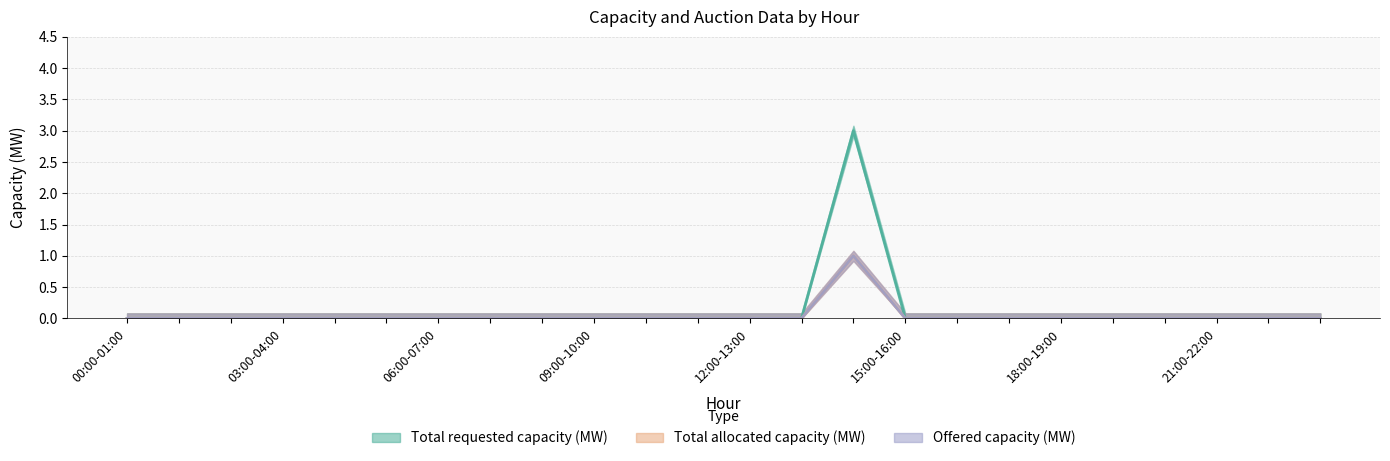

At which category does the chart reach its peak across all series?

14:00-15:00